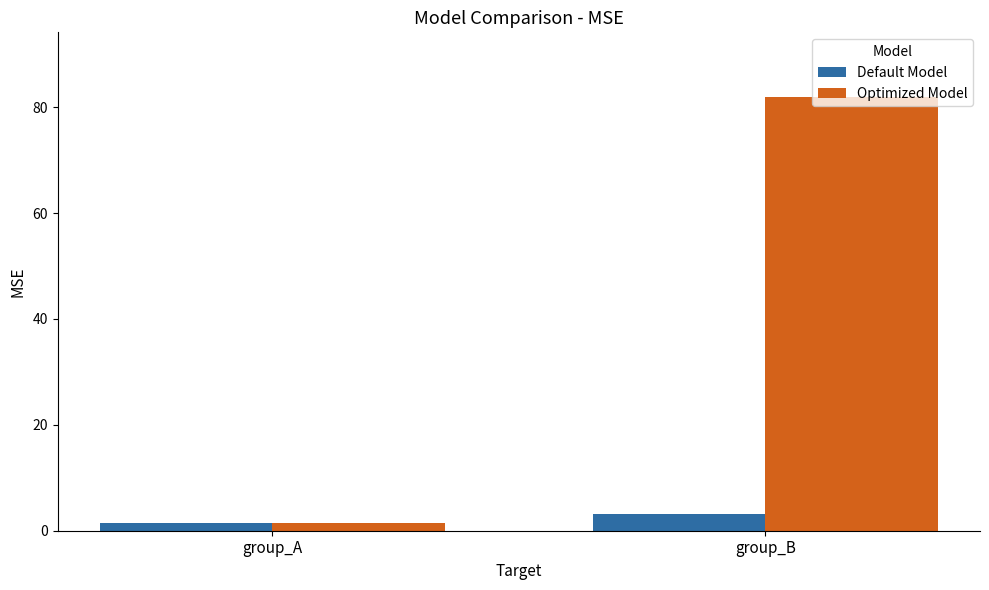

How many Default Model values are between 1 and 3?

1